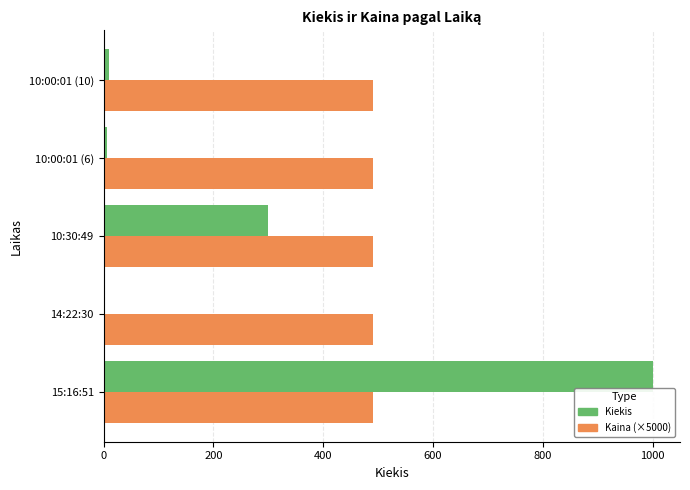

The value of Kaina (×5000) at 15:16:51 is 490. True or false?

True